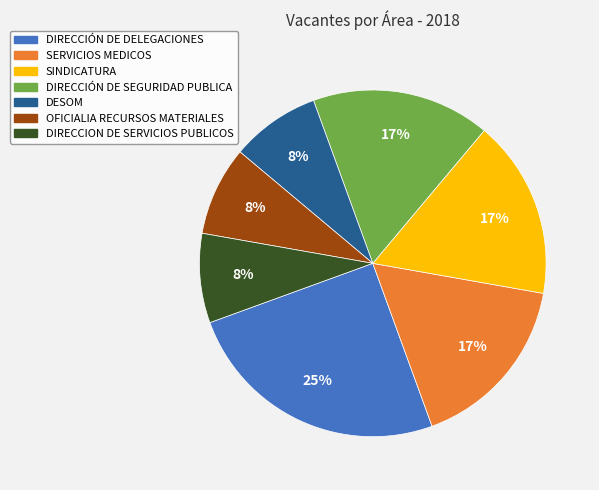

Is there a majority slice in this chart?

No